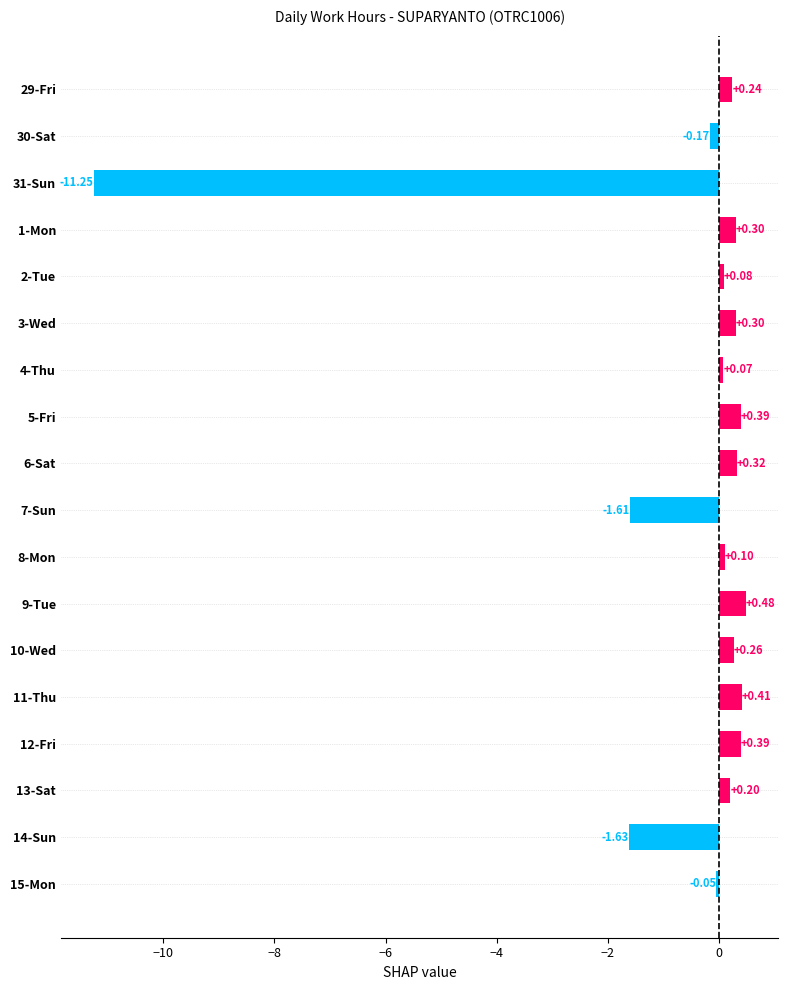

What is the difference between the maximum and minimum values?

11.7